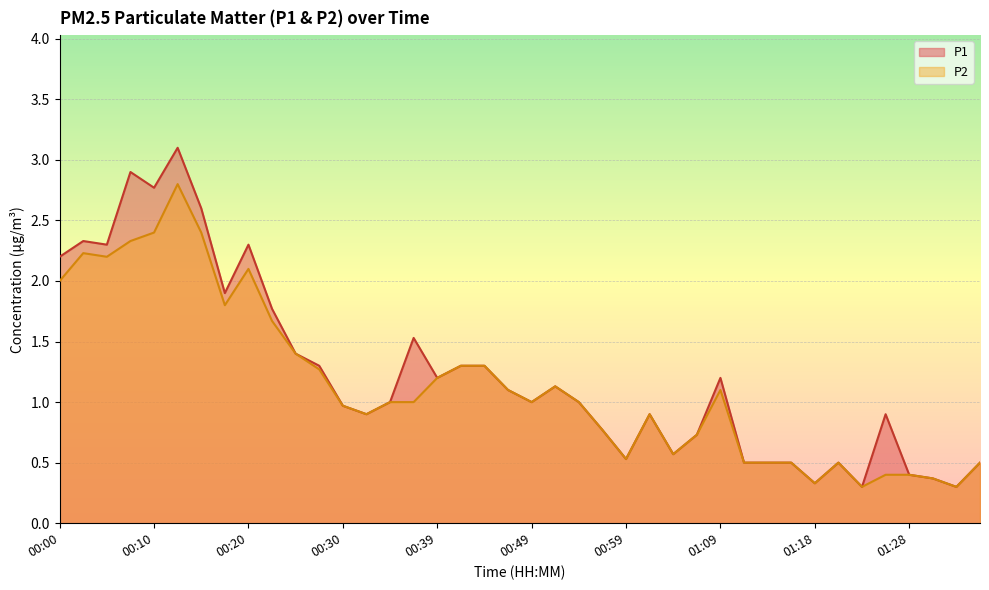

Rank the series by their maximum value, from lowest to highest.

P2, P1